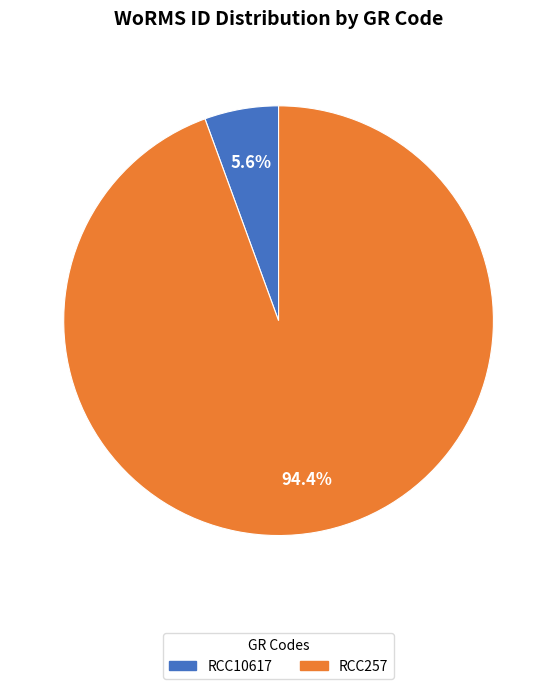

To the nearest percent, what is the difference between the RCC257 and RCC10617 slice percentages?

89%